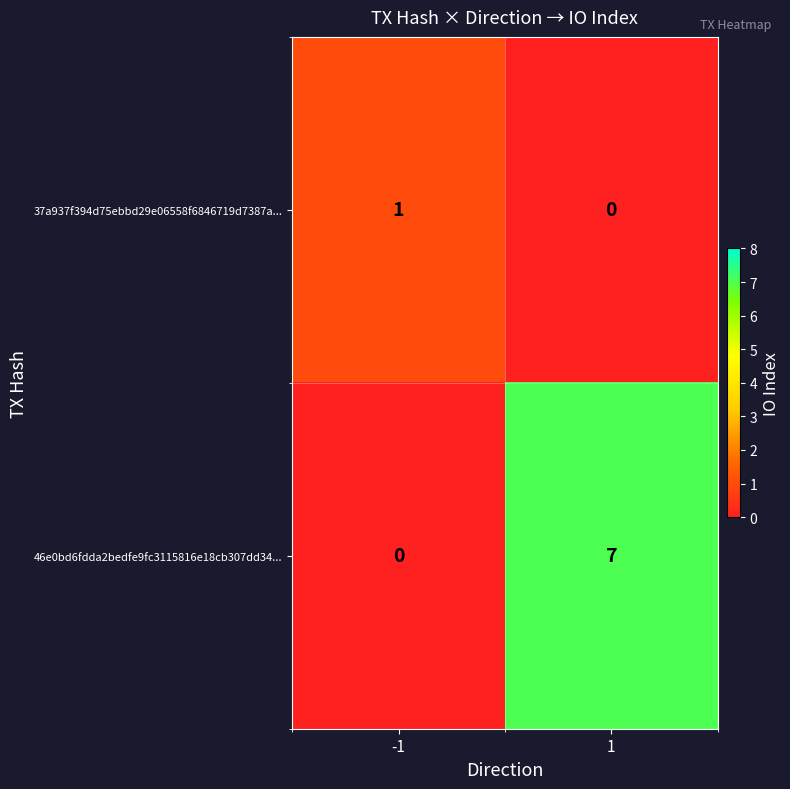

How many values in the 37a937f394d75ebbd29e06558f6846719d7387a... series are below 1?

1